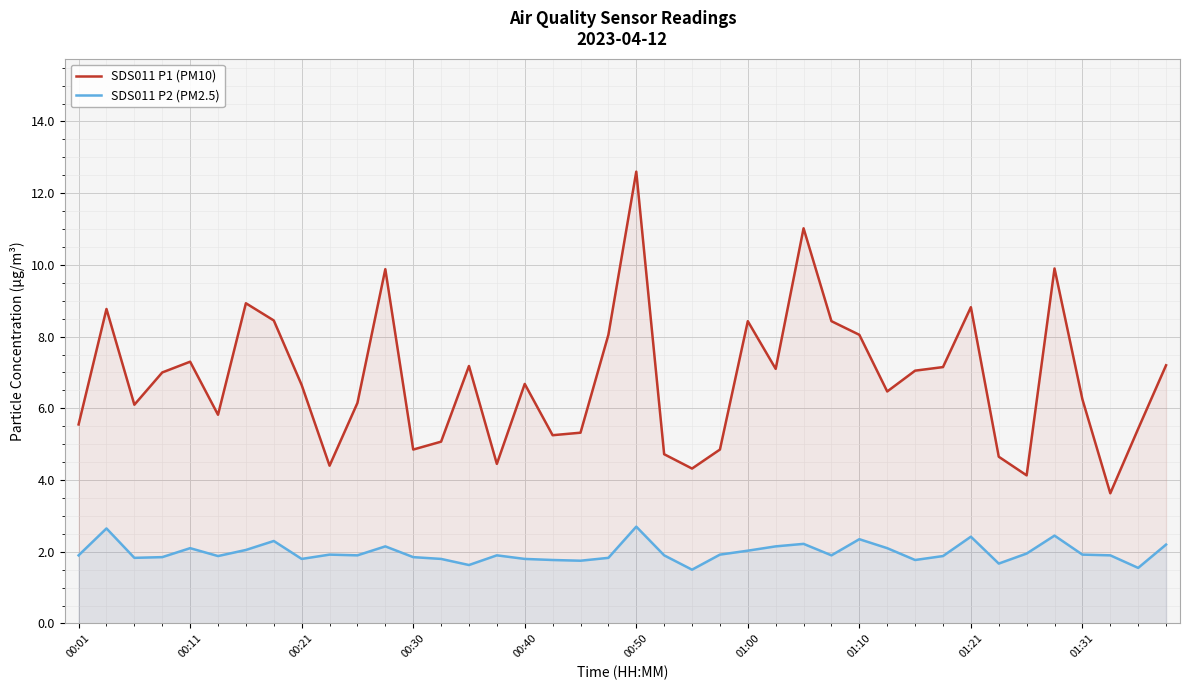

True or false: SDS011 P2 (PM2.5) has a value of 2.1 at 25.

True